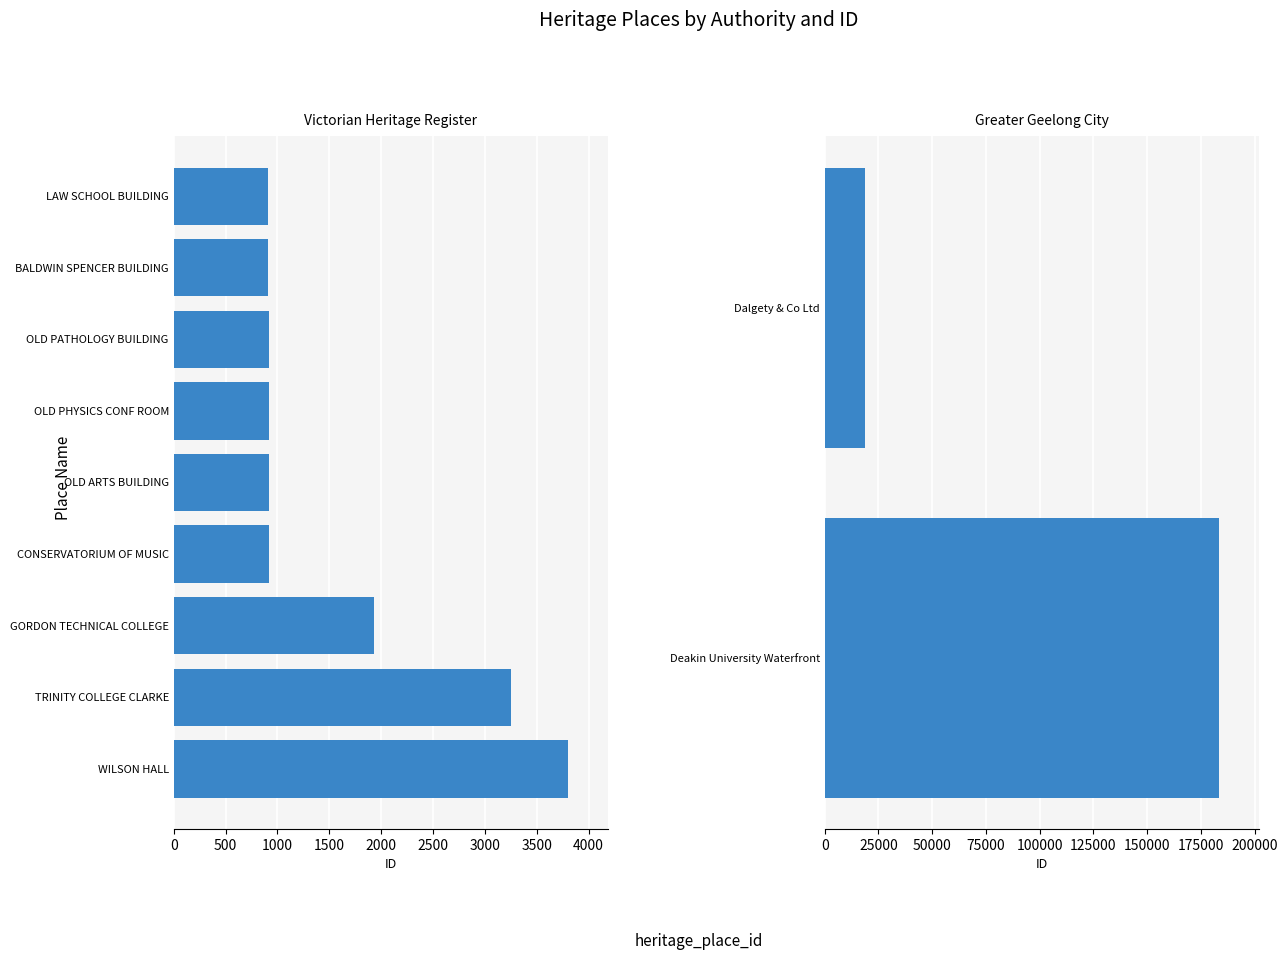

Are the bars horizontal?

Yes